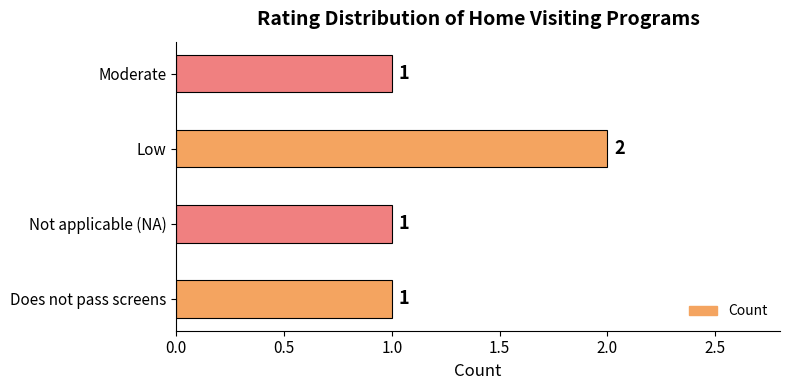

Is it true that the value at Not applicable (NA) is 1?

True